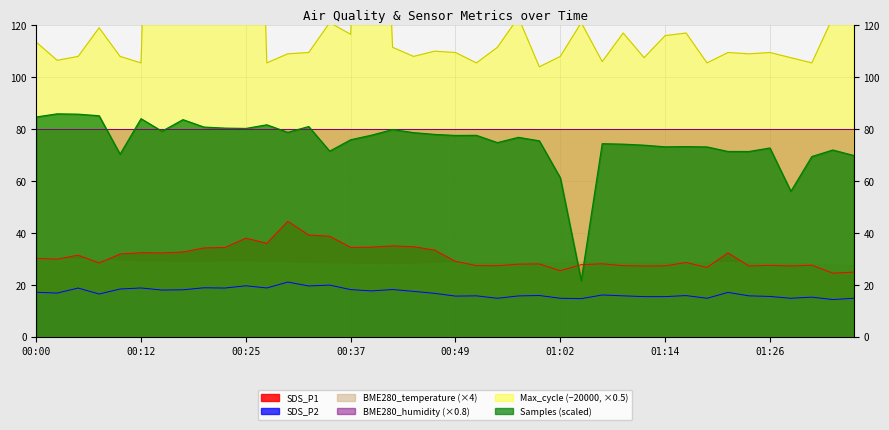

At which category is the sum across all series the highest?

00:25